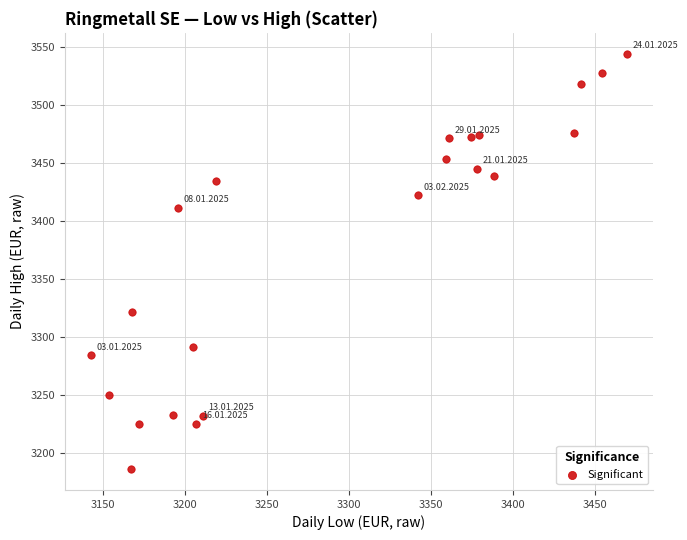

What is the range of Y values (max minus min)?

358